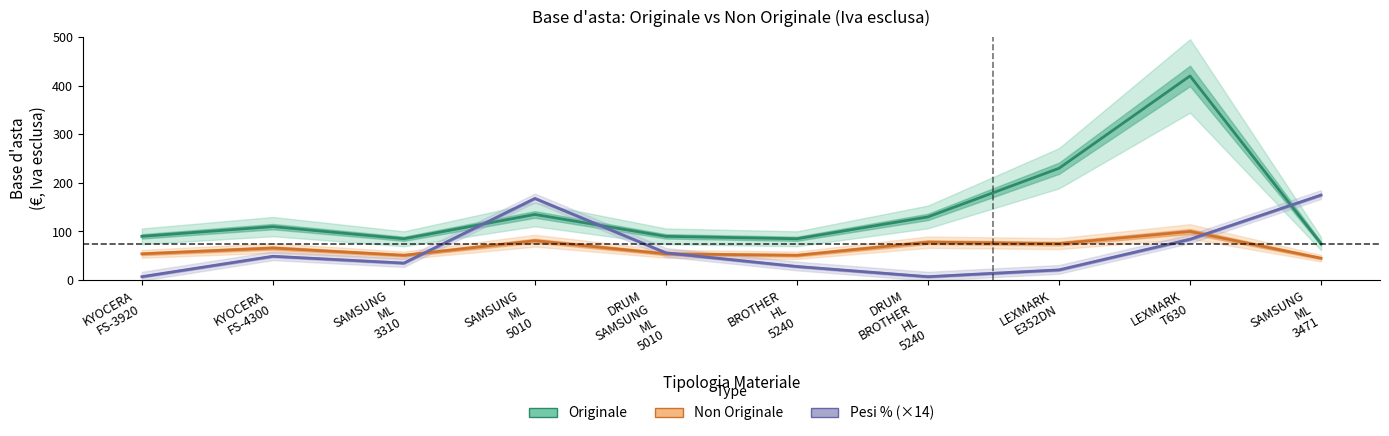

True or false: Originale and Non Originale intersect in this chart.

False